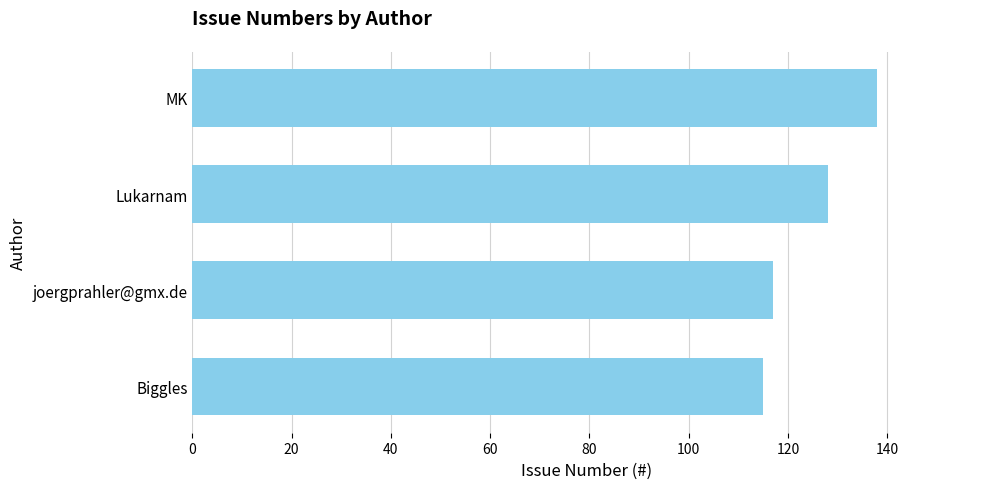

True or false: the data shows 78 at MK.

False